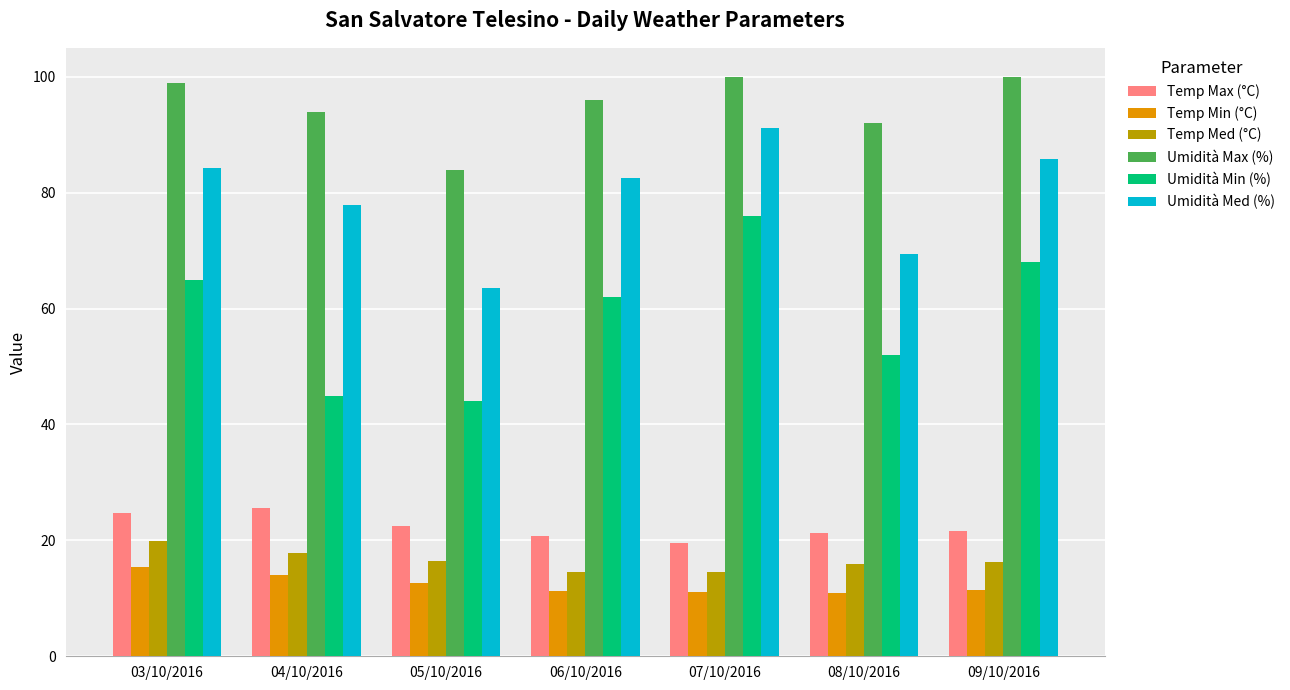

At 09/10/2016, list the series in order from largest to smallest.

Umidità Max (%), Umidità Med (%), Umidità Min (%), Temp Max (°C), Temp Med (°C), Temp Min (°C)